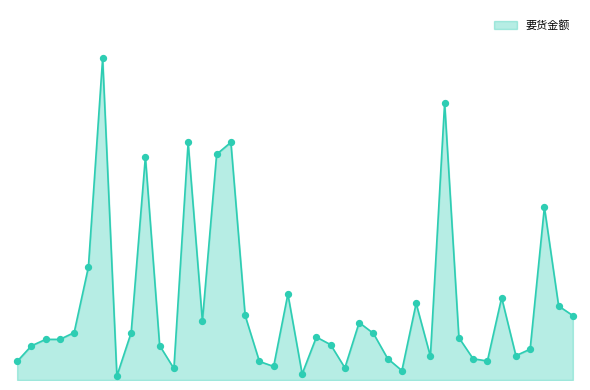

Does the chart have visible grid lines?

No